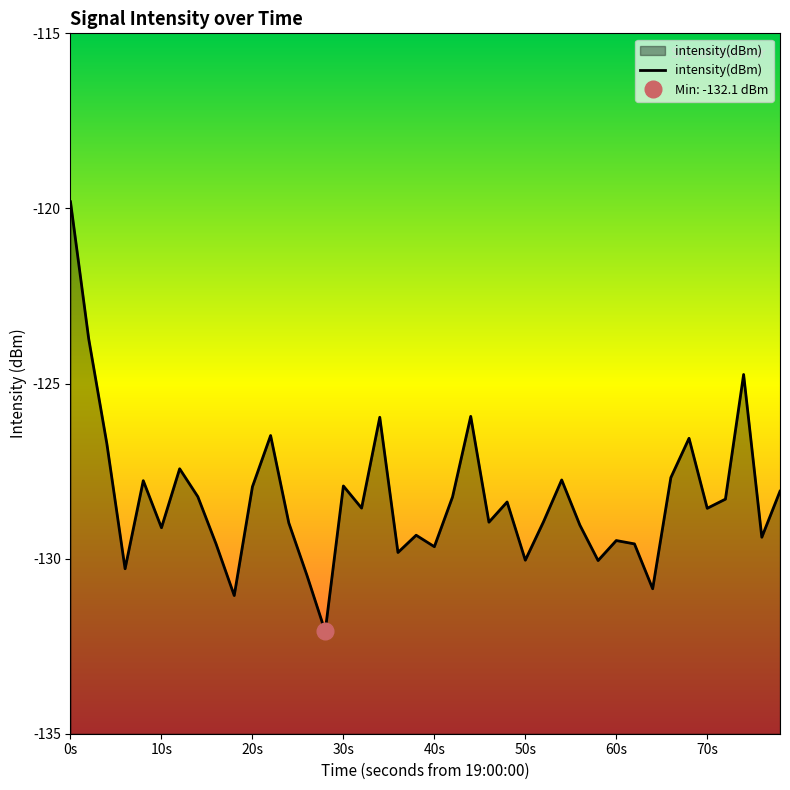

How many data points are less than -128?

26